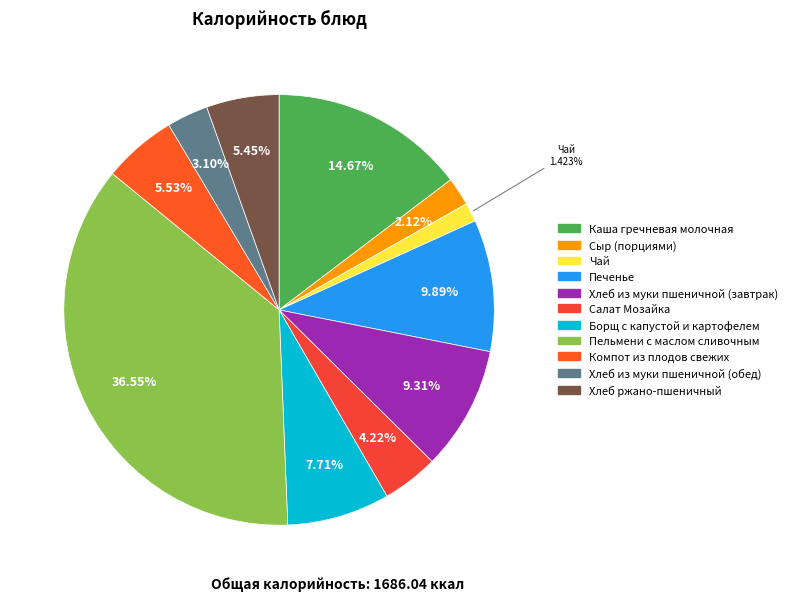

How many segments does this pie chart have?

11